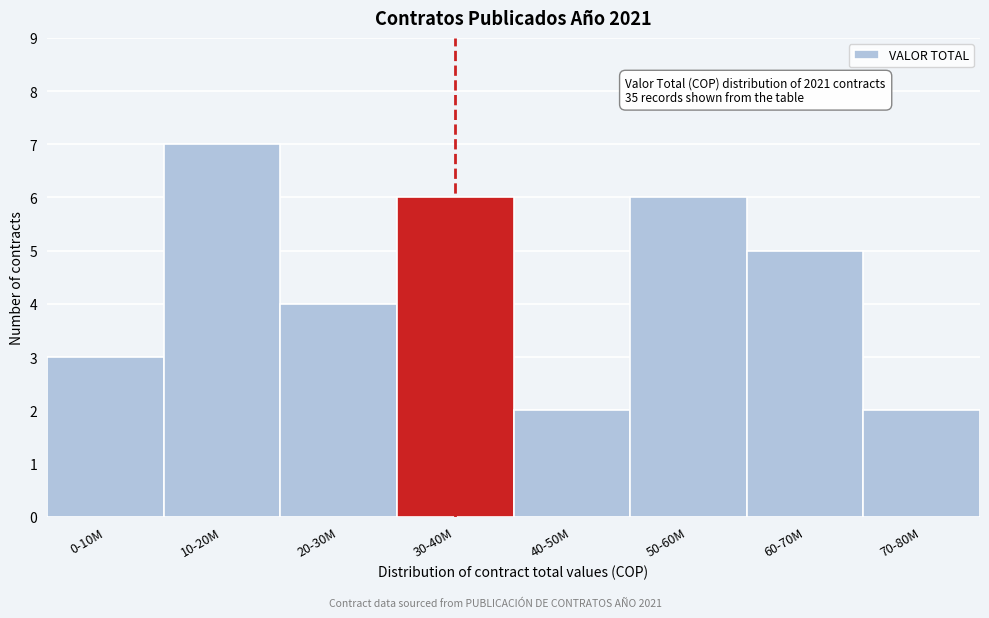

Reading left to right, extract all data points from this chart.

0-10M=3	10-20M=7	20-30M=4	30-40M=6	40-50M=2	50-60M=6	60-70M=5	70-80M=2